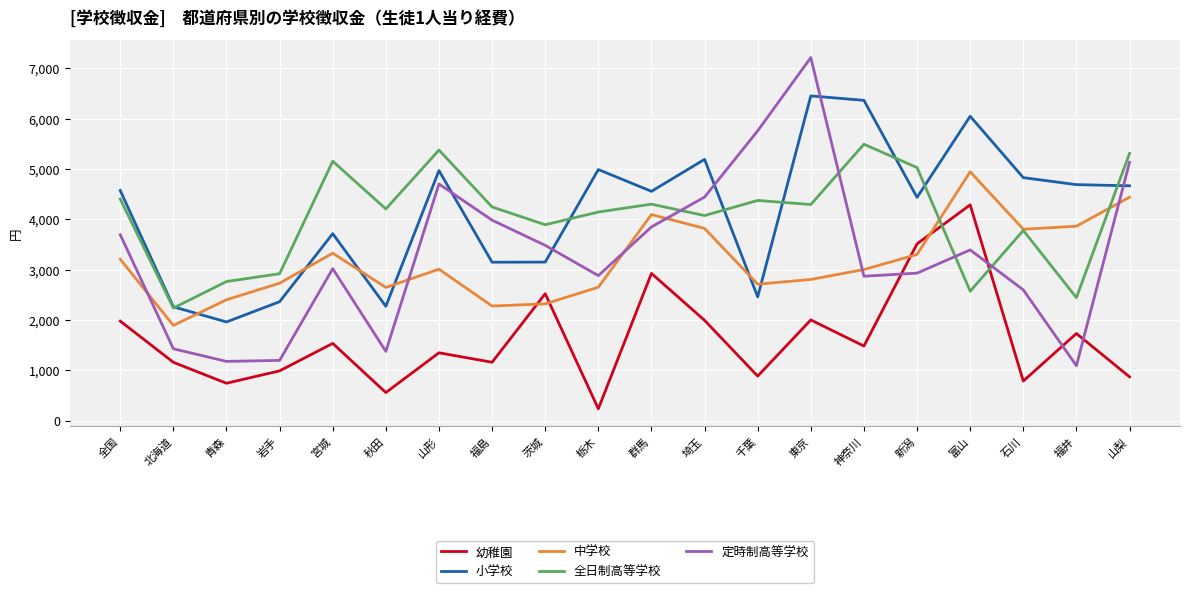

Which series has the widest spread of values?

定時制高等学校